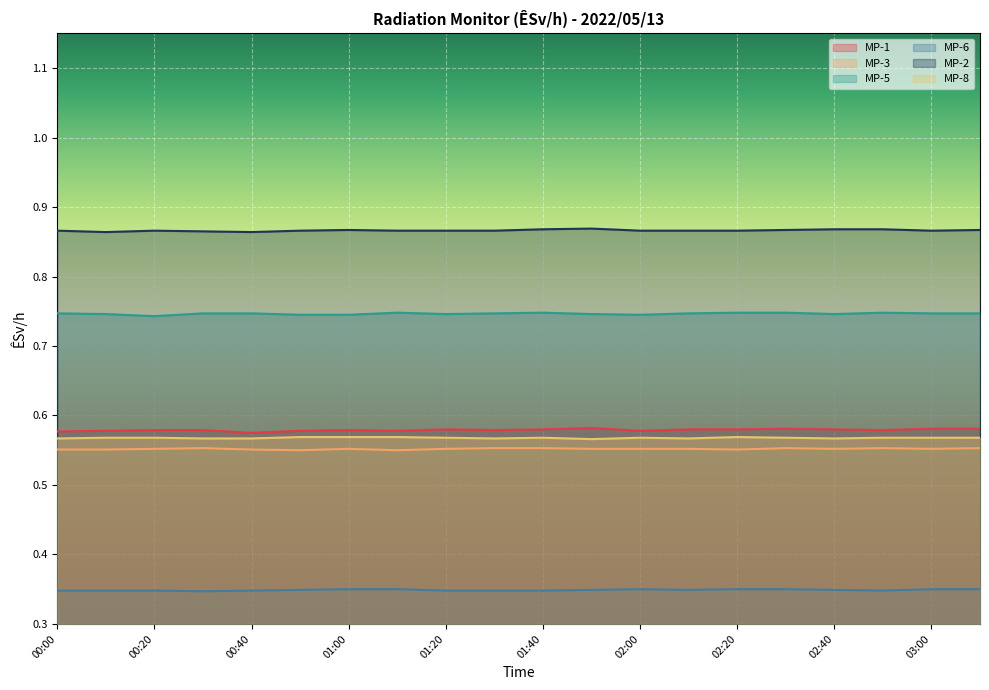

Which series has the widest spread of values?

MP-1